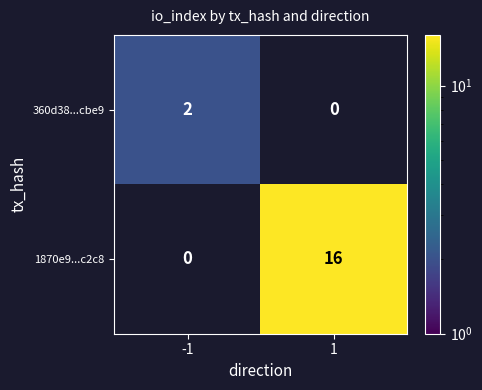

Is it true that 360d38...cbe9 equals 2 at -1?

True